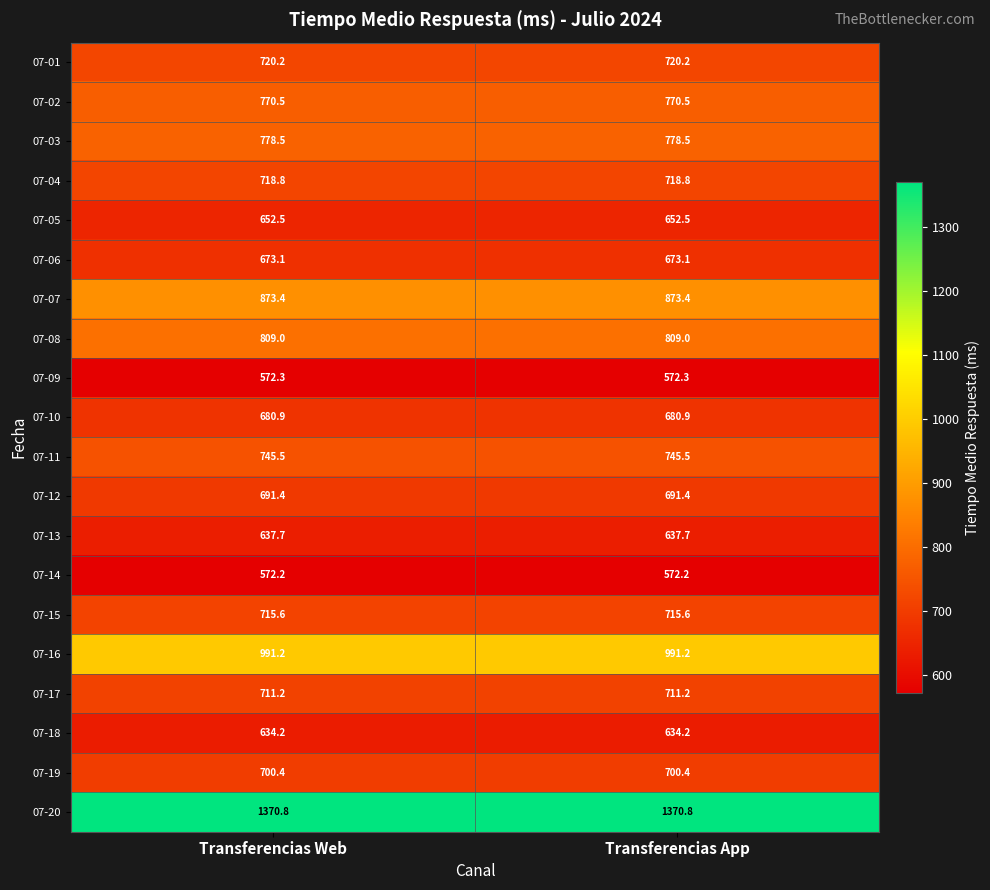

Which series has the largest total across all categories?

07-20